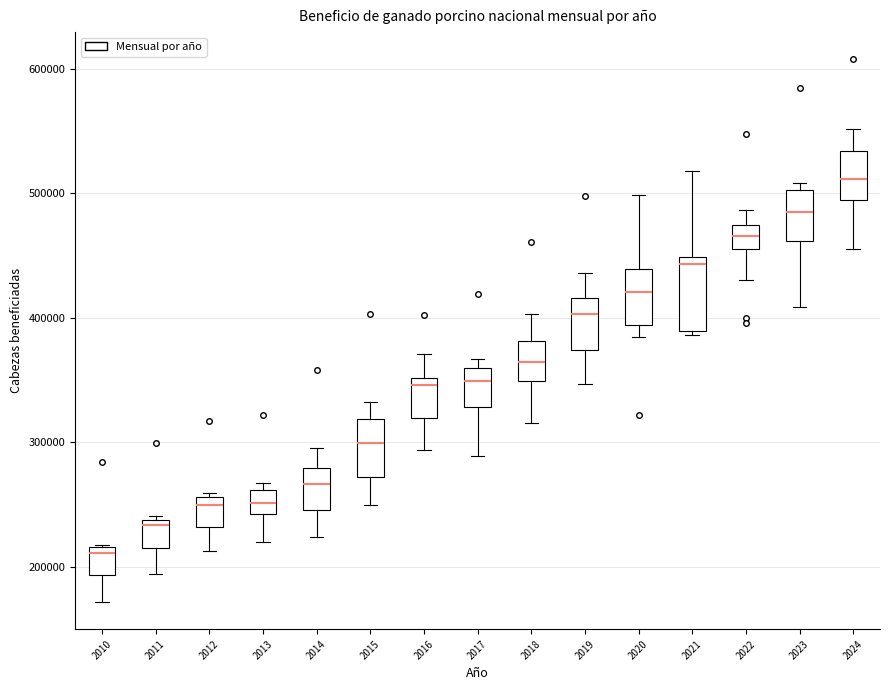

Reading left to right, transcribe this box plot: for each box, give where its median line is, the range the box spans, and where its two whiskers end, as read against the y-axis. The values are not printed on the chart, so give them approximately, as read against the axis.

2010: median 210000, box 190000 to 220000, whiskers 170000 to 220000
2011: median 230000, box 220000 to 240000, whiskers 190000 to 240000
2012: median 250000, box 230000 to 260000, whiskers 210000 to 260000 (just above the box's upper edge)
2013: median 250000, box 240000 to 260000, whiskers 220000 to 270000
2014: median 270000, box 250000 to 280000, whiskers 220000 to 300000
2015: median 300000, box 270000 to 320000, whiskers 250000 to 330000
2016: median 350000 (just below the box's upper edge), box 320000 to 350000, whiskers 290000 to 370000
2017: median 350000, box 330000 to 360000, whiskers 290000 to 370000
2018: median 360000, box 350000 to 380000, whiskers 320000 to 400000
2019: median 400000, box 370000 to 420000, whiskers 350000 to 440000
2020: median 420000, box 390000 to 440000, whiskers 380000 to 500000
2021: median 440000, box 390000 to 450000, whiskers 390000 to 520000
2022: median 470000 (inside the box), box 460000 to 470000, whiskers 430000 to 490000
2023: median 480000, box 460000 to 500000, whiskers 410000 to 510000
2024: median 510000, box 490000 to 530000, whiskers 460000 to 550000